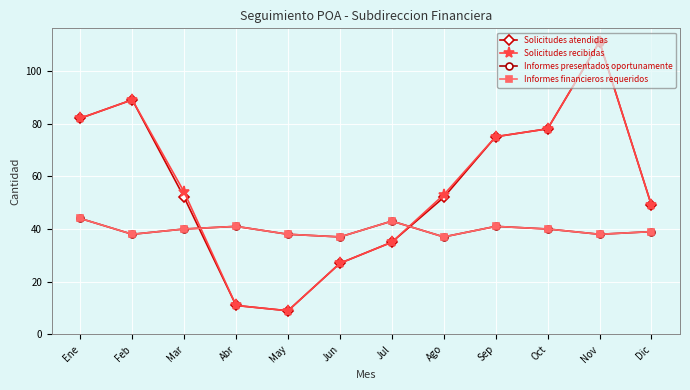

Is this an area chart (filled region under the line)?

No